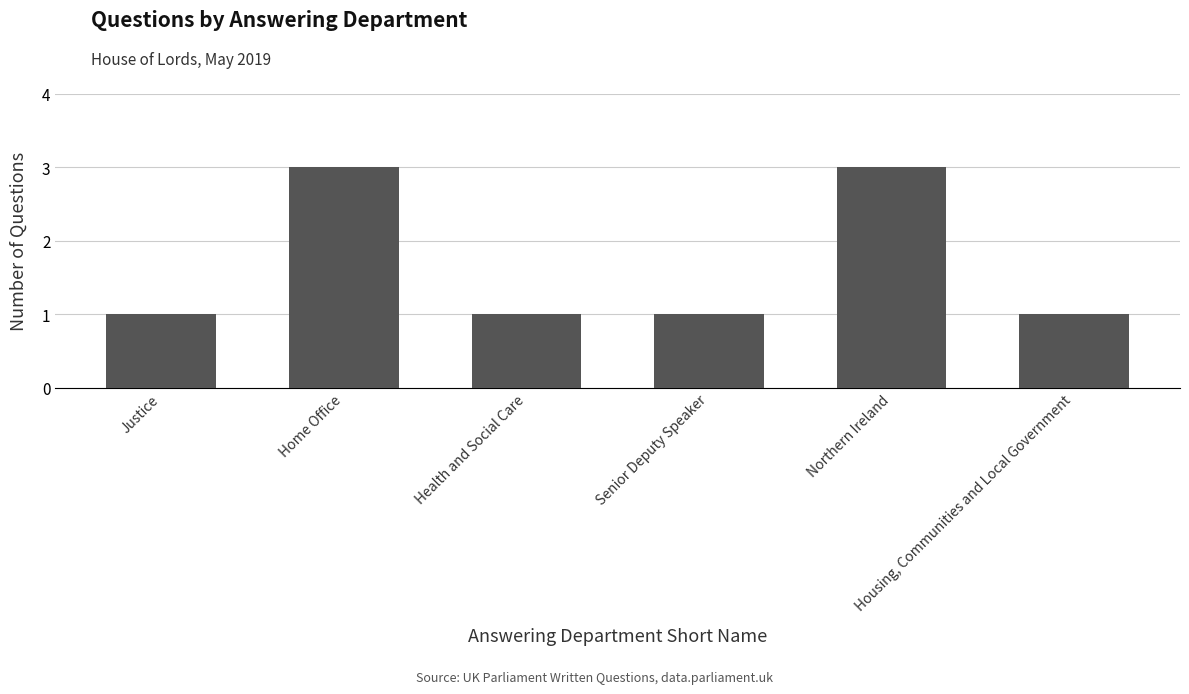

What position from the left is Northern Ireland?

5